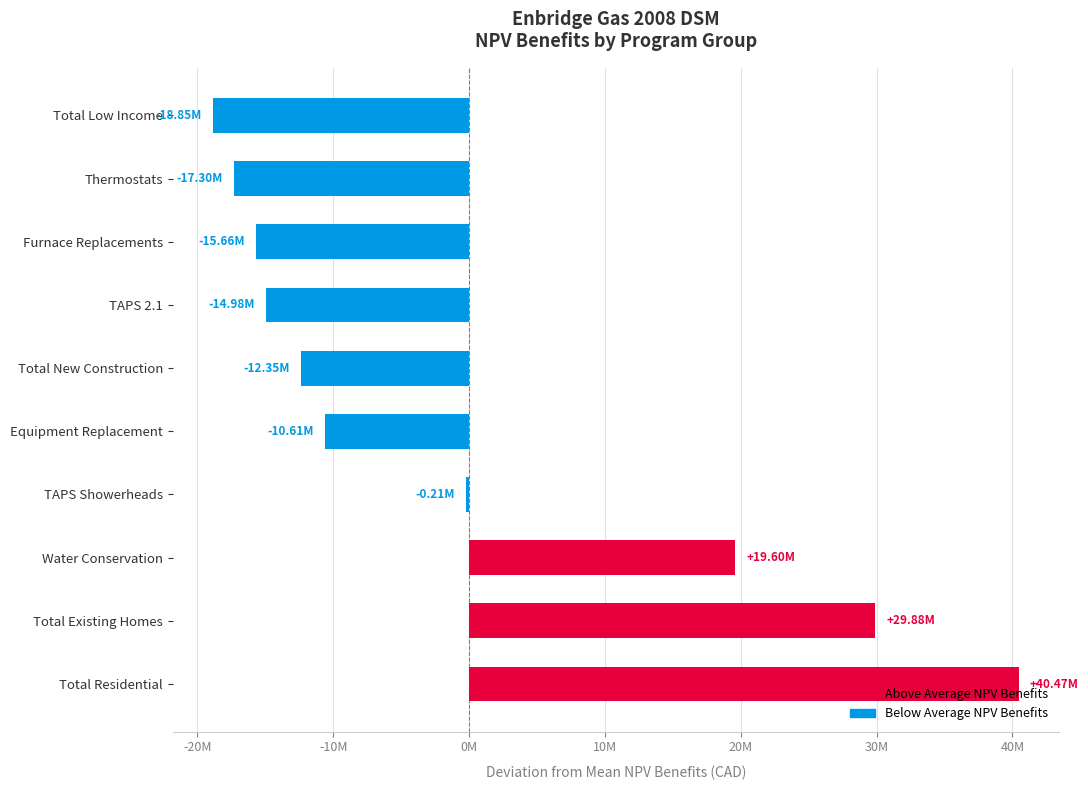

Rank the categories by value from highest to lowest.

Total Residential, Total Existing Homes, Water Conservation, TAPS Showerheads, Equipment Replacement, Total New Construction, TAPS 2.1, Furnace Replacements, Thermostats, Total Low Income